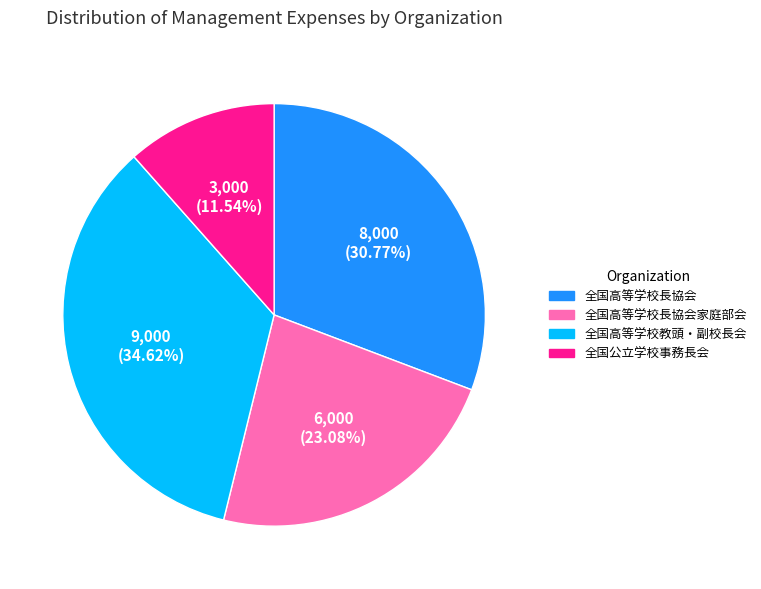

To the nearest percent, what is the difference between the 全国高等学校長協会家庭部会 and 全国公立学校事務長会 slice percentages?

12%